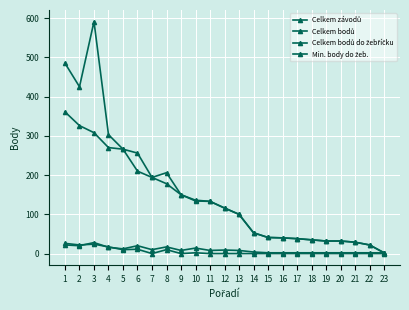

How many lines are shown in the chart?

4